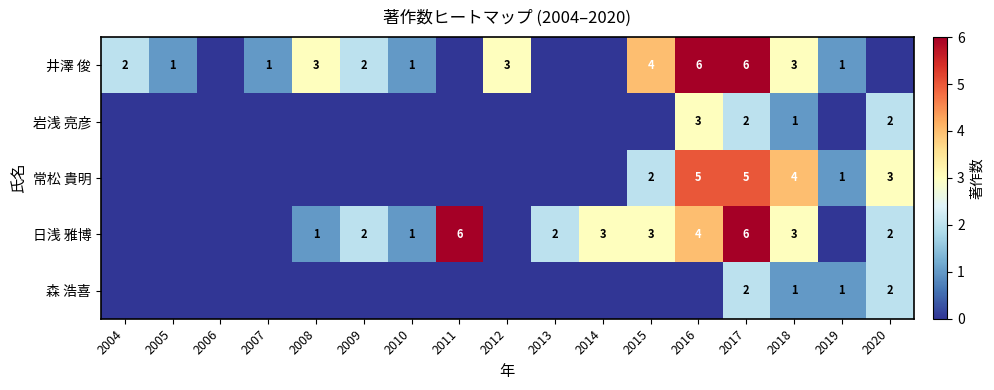

At how many categories does at least one series exceed 5?

3